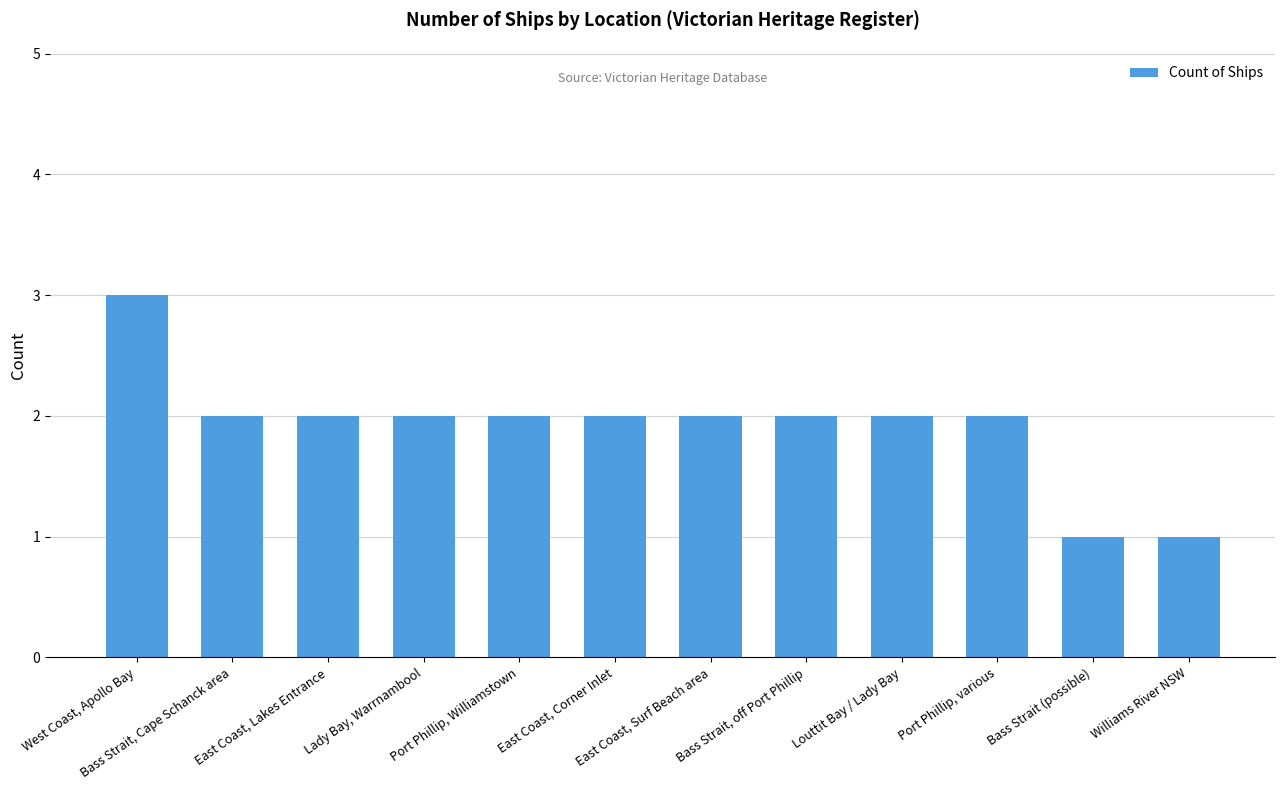

What is the label of the 9th bar from the left?

Louttit Bay / Lady Bay